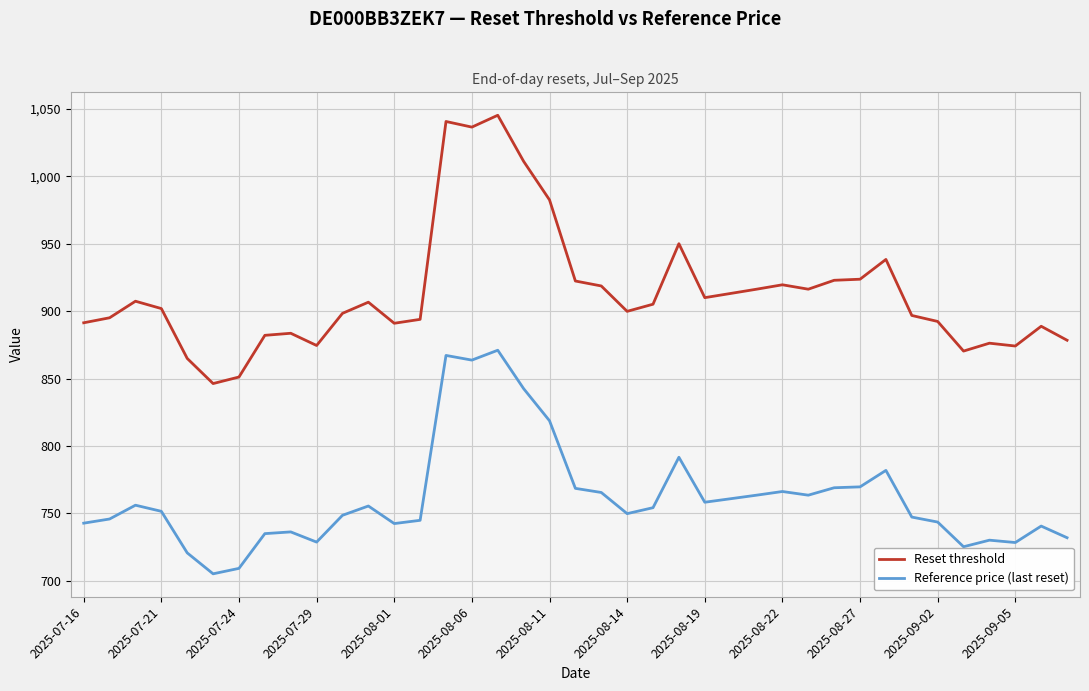

Which series has the largest total across all categories?

Reset threshold